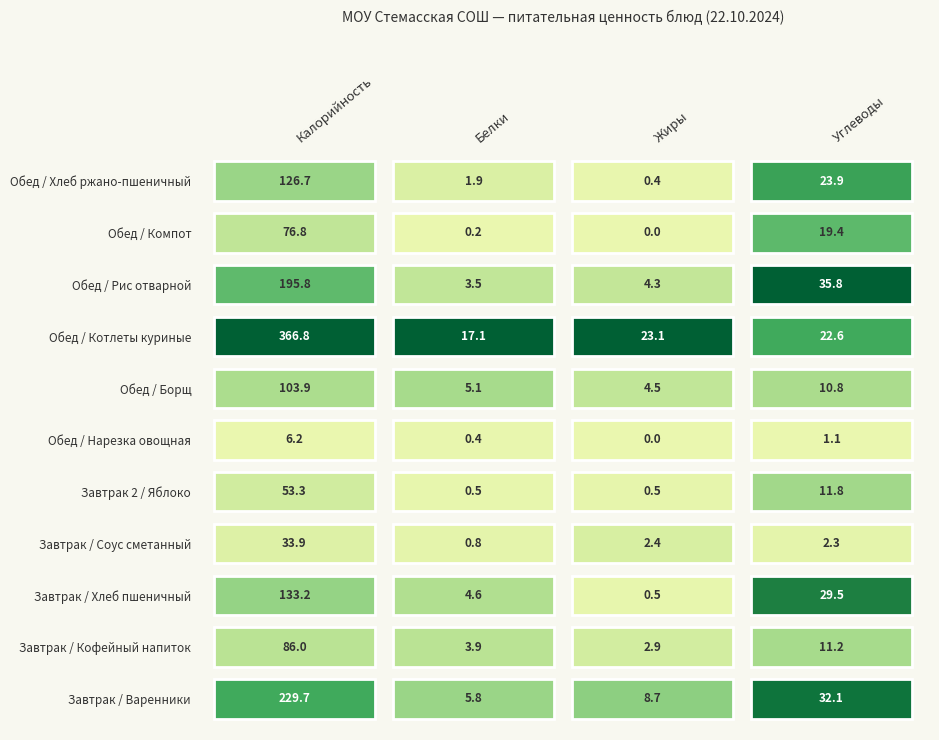

At which label is Обед closest to 186?

3